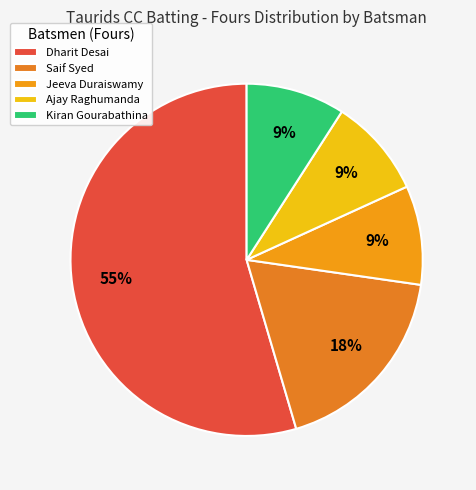

Which category has the biggest portion of the pie?

Dharit Desai